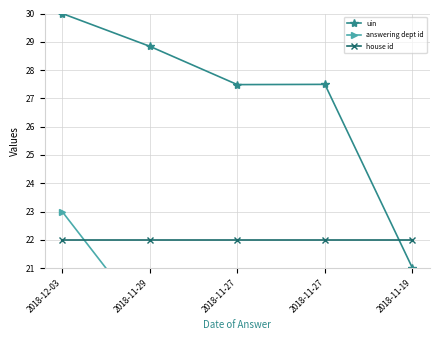

Rank the series by their maximum value, from lowest to highest.

house id, answering dept id, uin